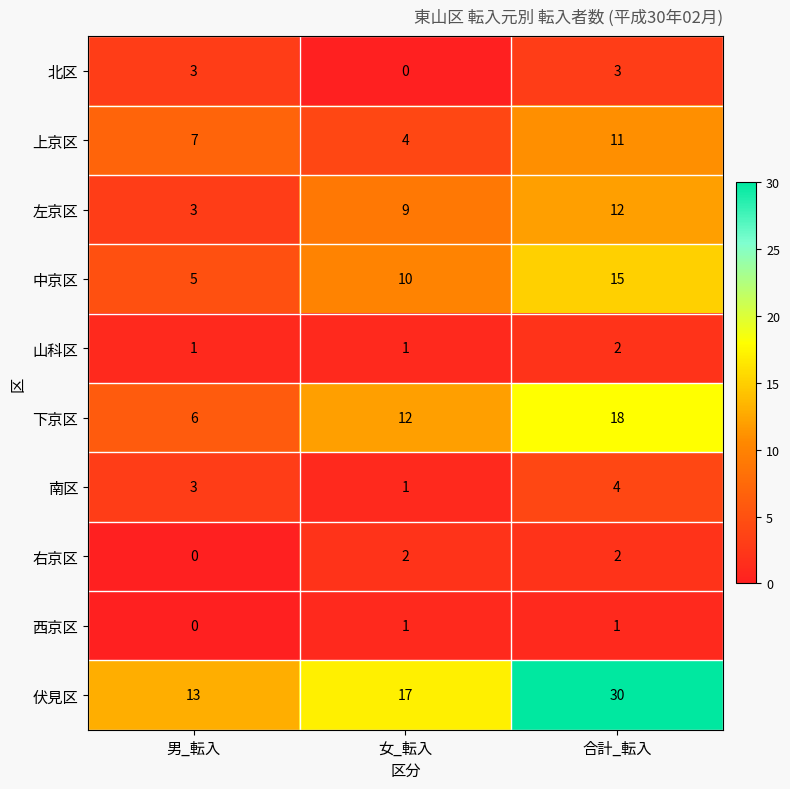

At how many categories does at least one series exceed 2?

3